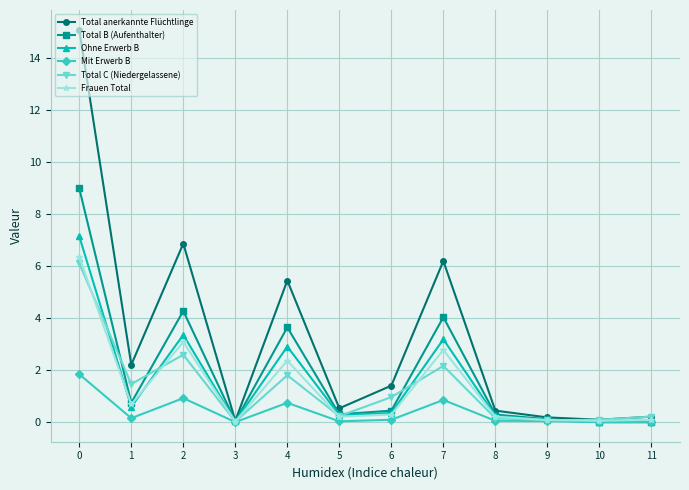

What is the difference between the highest and lowest values at 6?

1.3